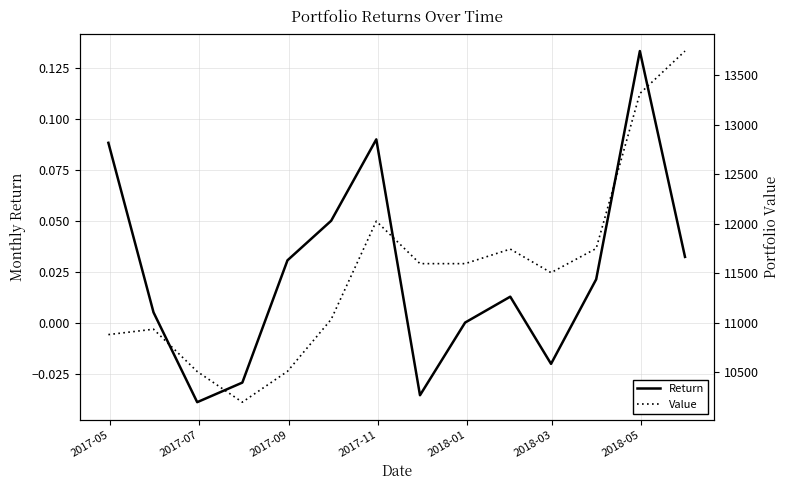

True or false: Return and Value intersect in this chart.

False